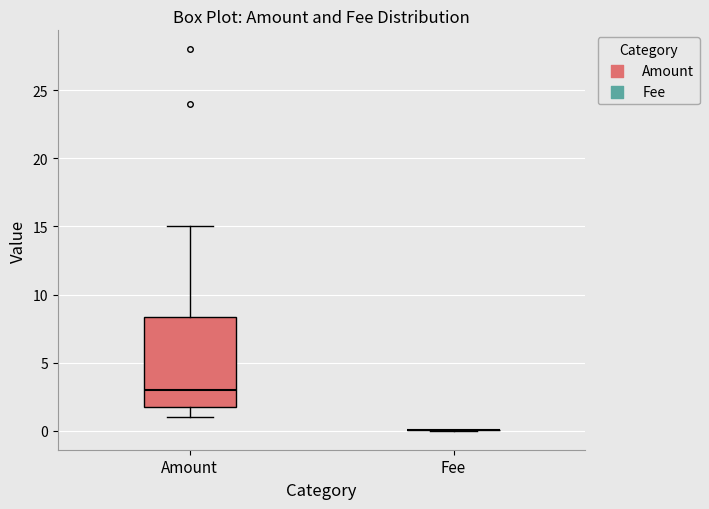

Reading left to right, read every box against the y-axis: the position of its median line, the range the box covers, and the ends of its whiskers. The values are not printed on the chart, so give them approximately, as read against the axis.

Amount: median 3.0, box 2.0 to 8.5, whiskers 1.0 to 15.0
Fee: box collapsed to a line at 0.0, whiskers 0.0 to 0.0